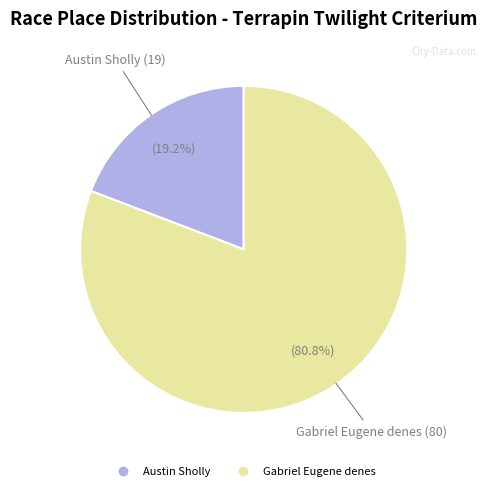

To the nearest percent, what is the combined percentage of Austin Sholly and Gabriel Eugene denes?

100%